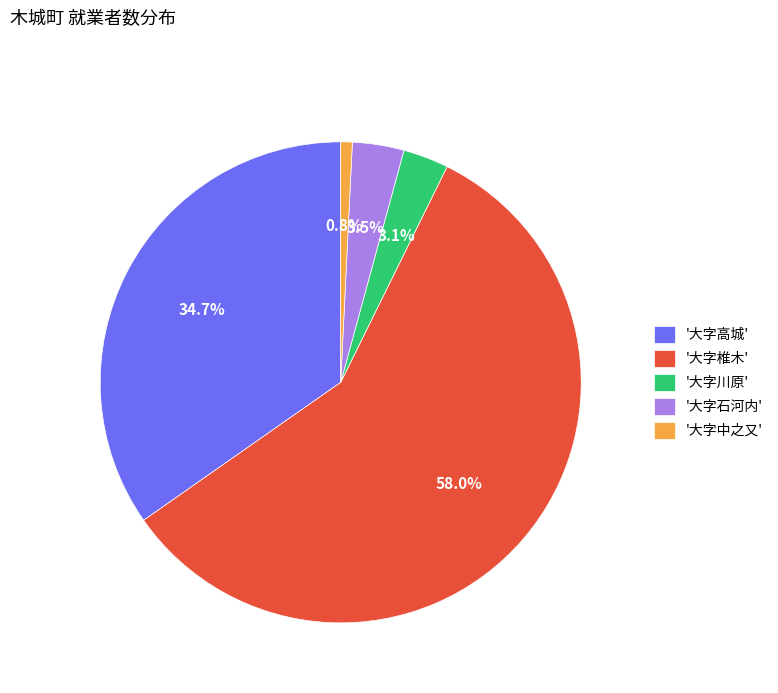

What is the ratio of the value at '大字石河内' to the value at '大字川原'?

1.1